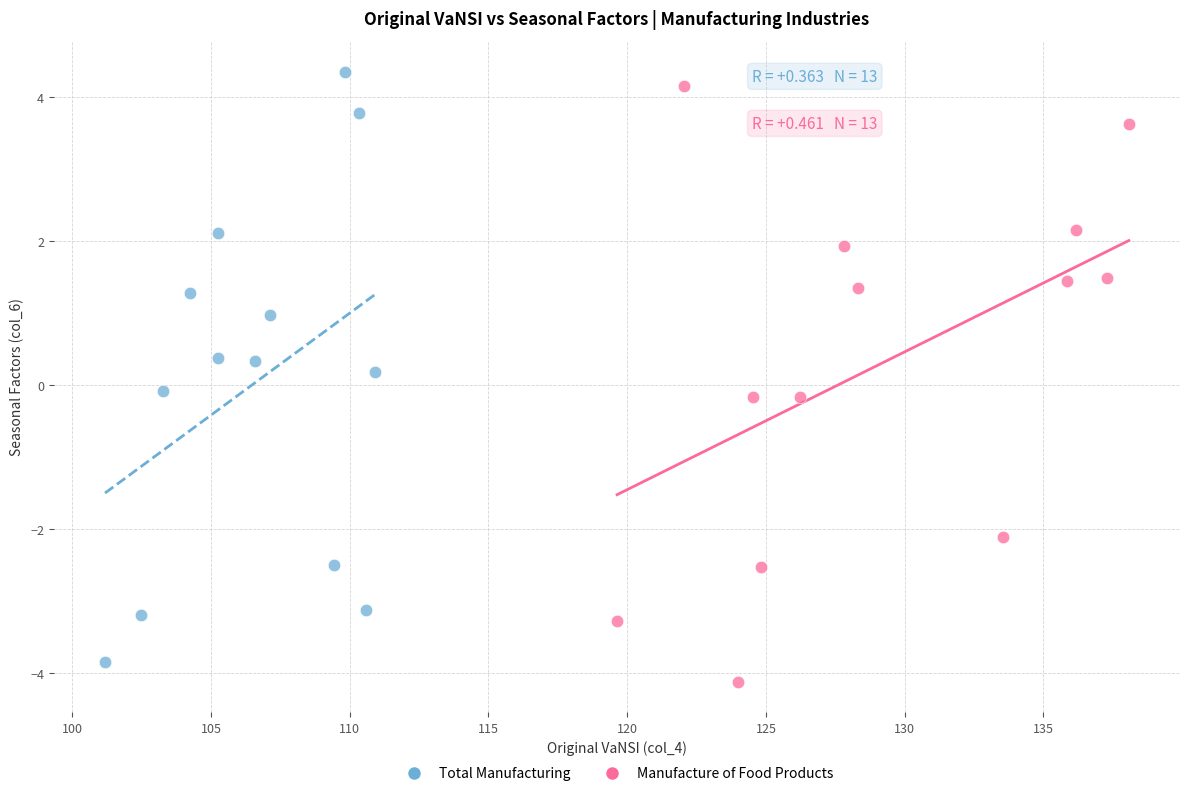

Which series contains the lowest Y value?

Manufacture of Food Products